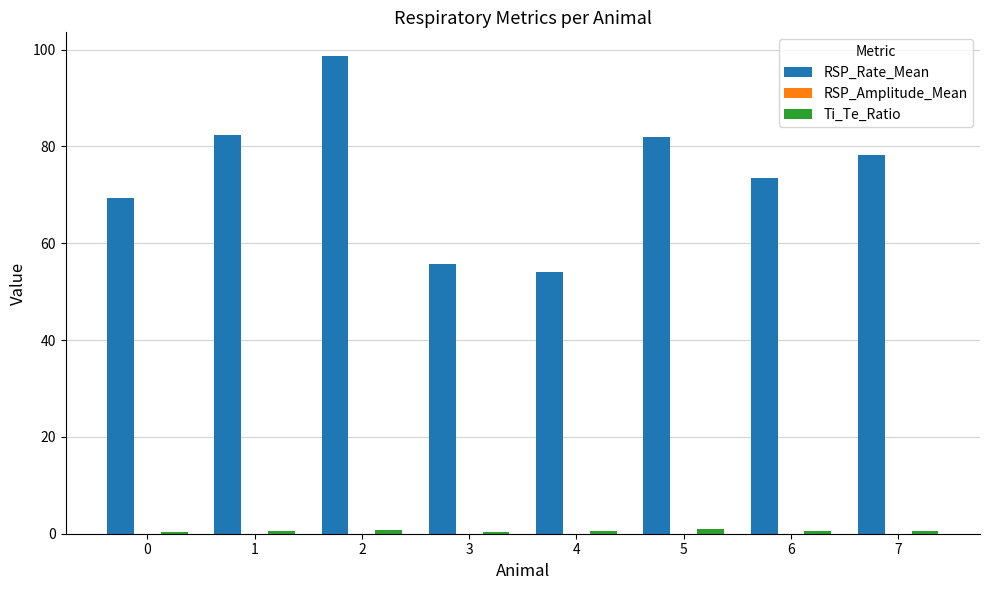

Which series changed the most between 1 and 3?

RSP_Rate_Mean